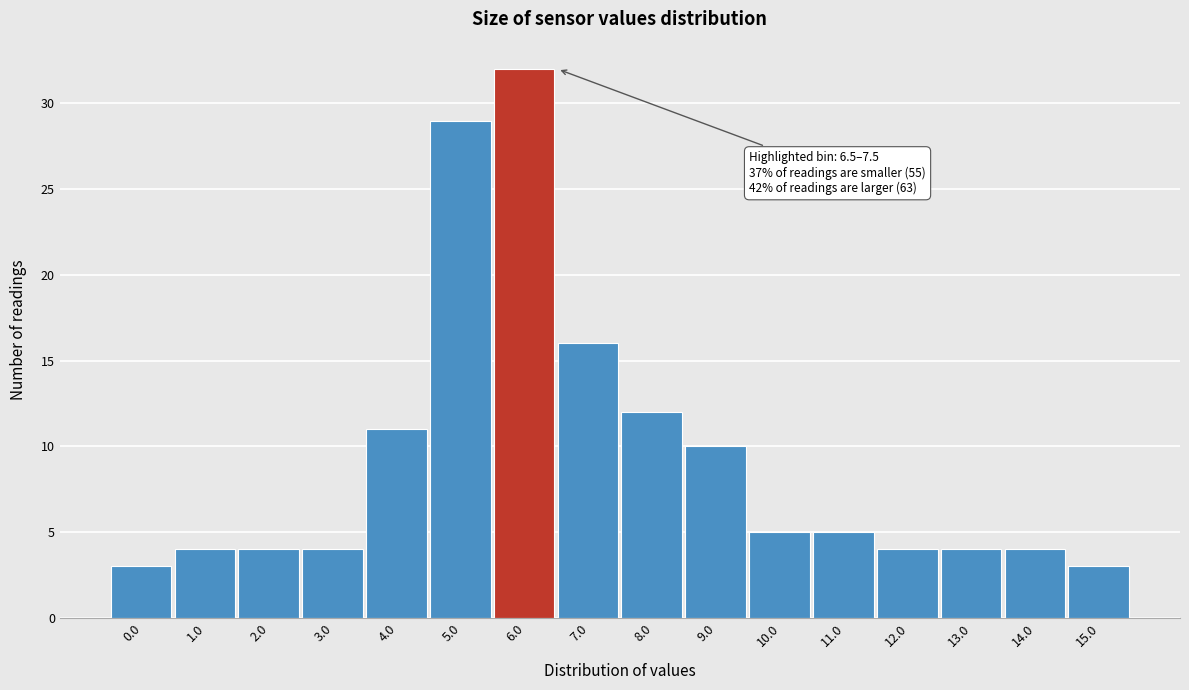

Reading right to left, list all the values displayed in this chart.

15.0=3	14.0=4	13.0=4	12.0=4	11.0=5	10.0=5	9.0=10	8.0=12	7.0=16	6.0=32	5.0=29	4.0=11	3.0=4	2.0=4	1.0=4	0.0=3